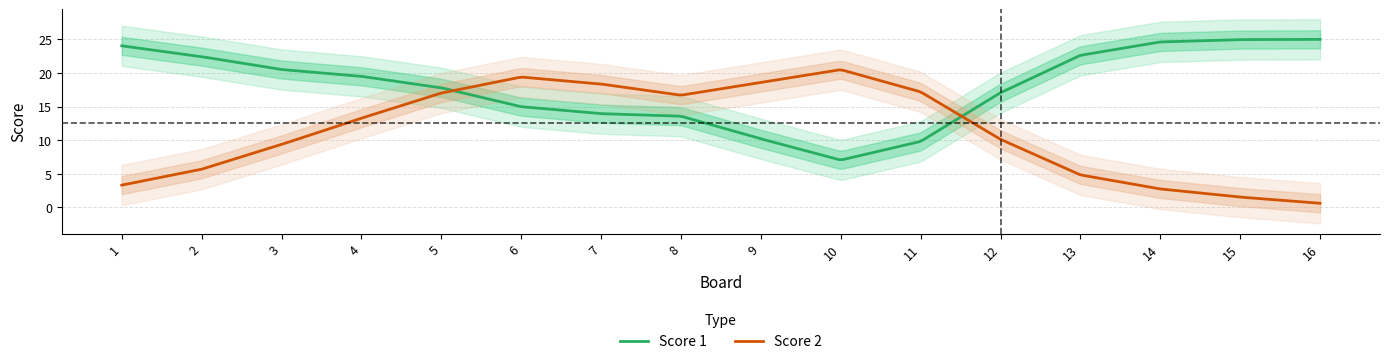

What is the highest value of the Score 1 series?

25.0